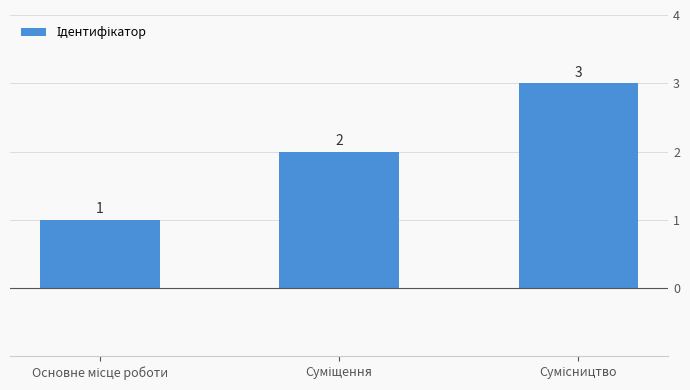

What is the value of the 3rd bar from the left?

3